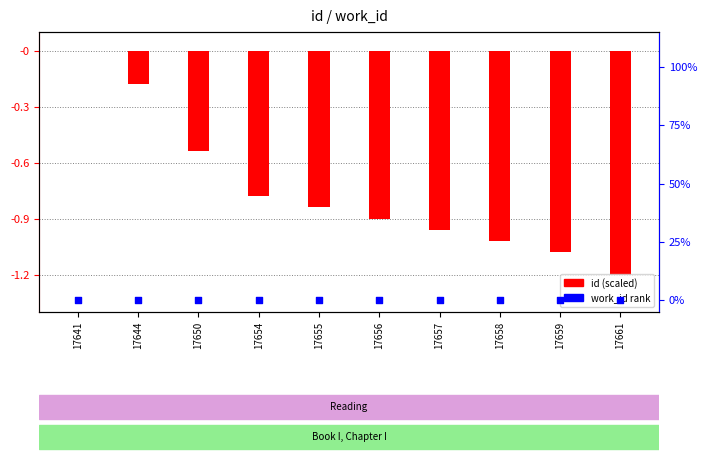

Which series contains the highest Y value?

id (scaled)